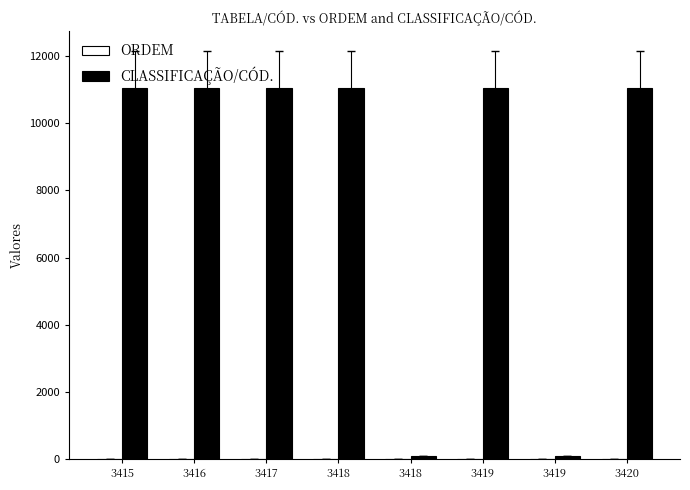

How many data points does each series have?

8